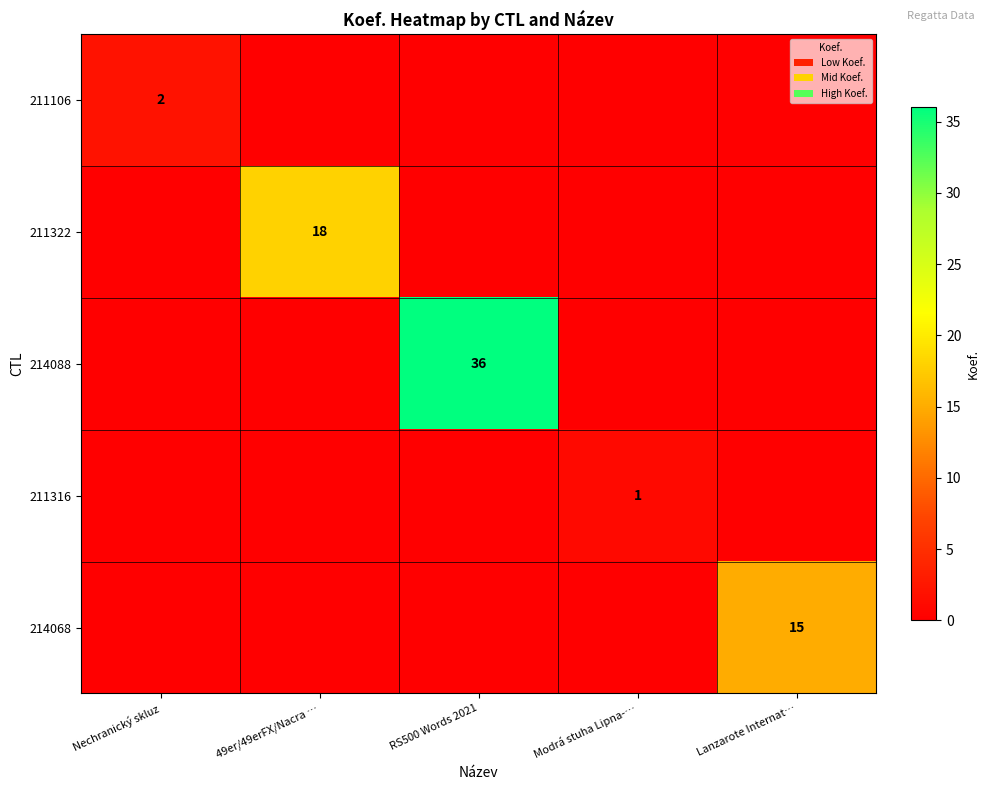

Is it true that 211322 equals 18 at 49er/49erFX/Nacra …?

True